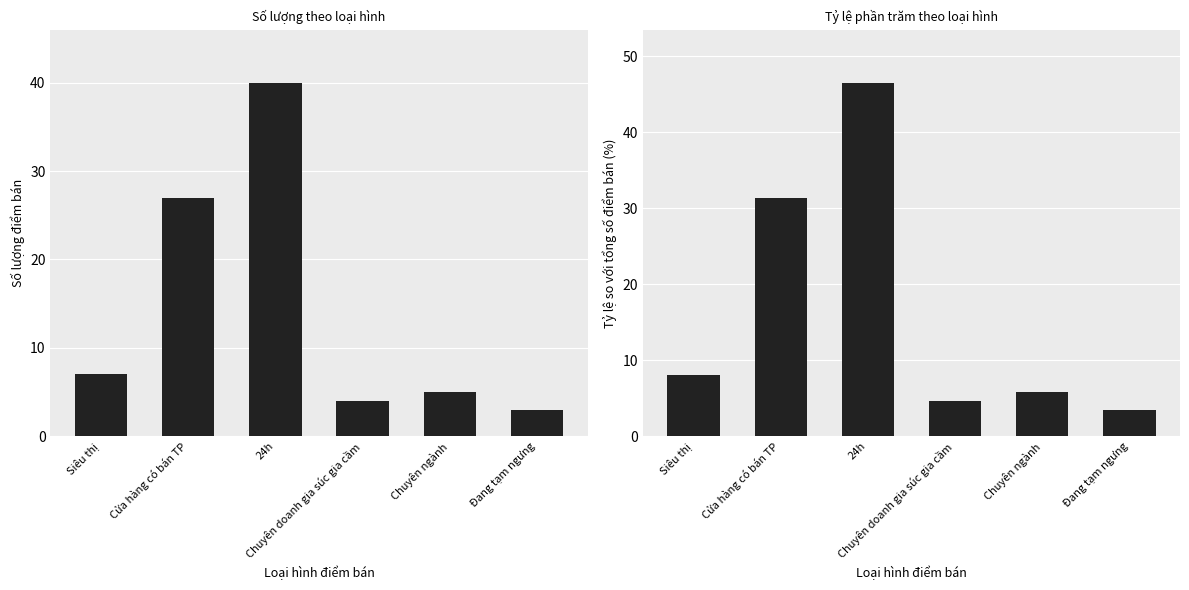

How many categories are shown in the chart?

6